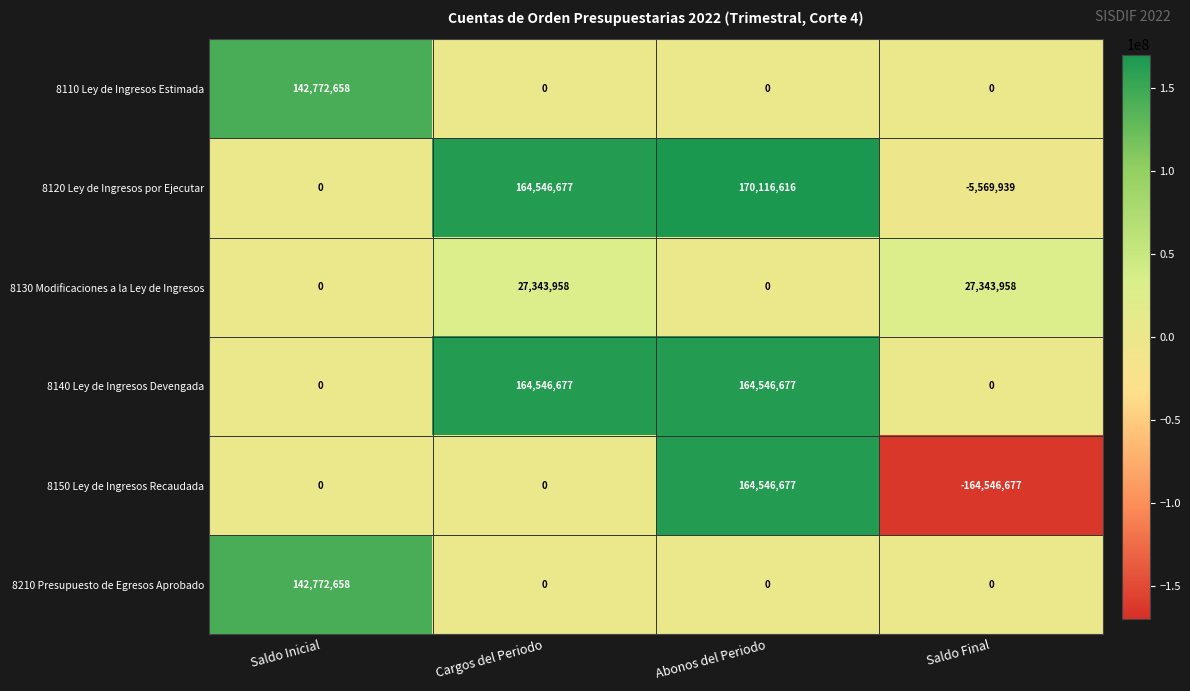

What is the minimum value for 8150 Ley de Ingresos Recaudada?

-164546677